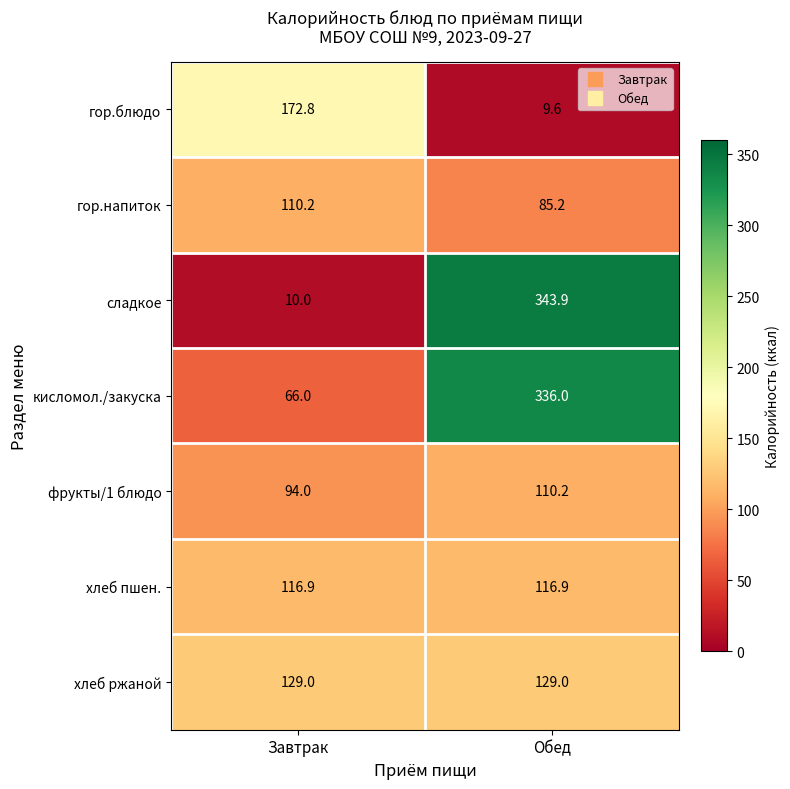

Which category has the lowest value across all series?

Обед